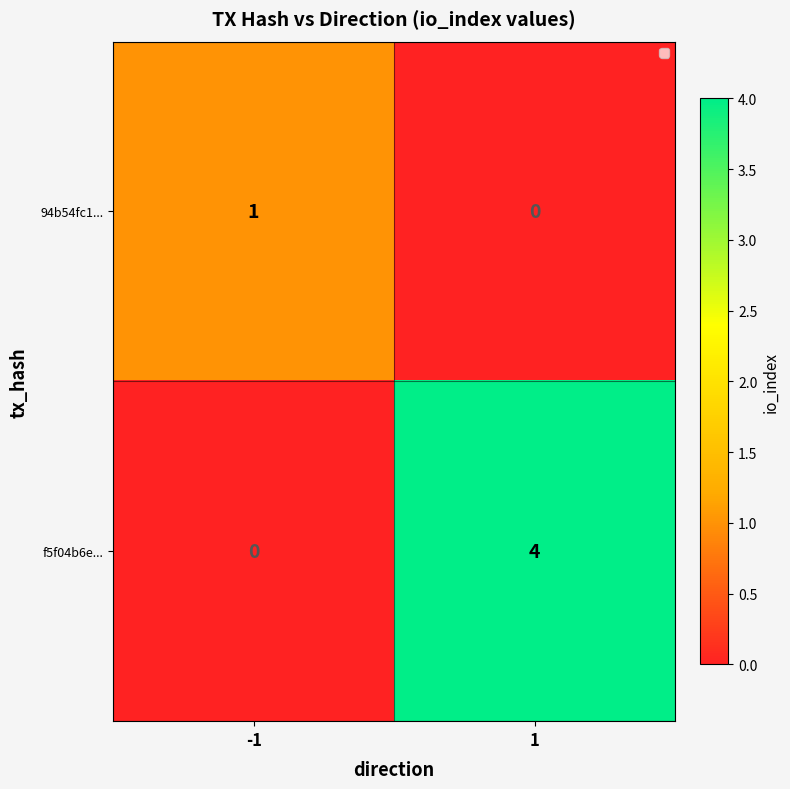

How many categories are shown in the chart?

2